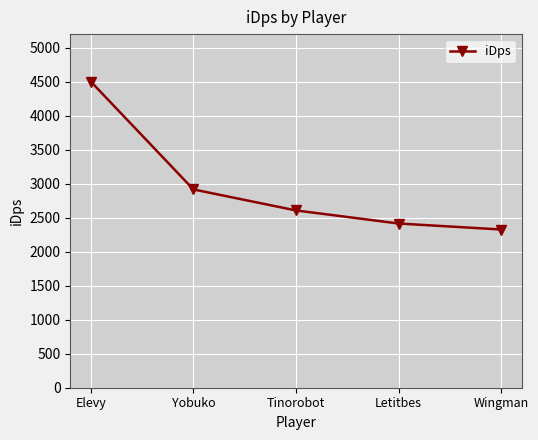

Is it true that the value at Tinorobot is 3614.2?

False